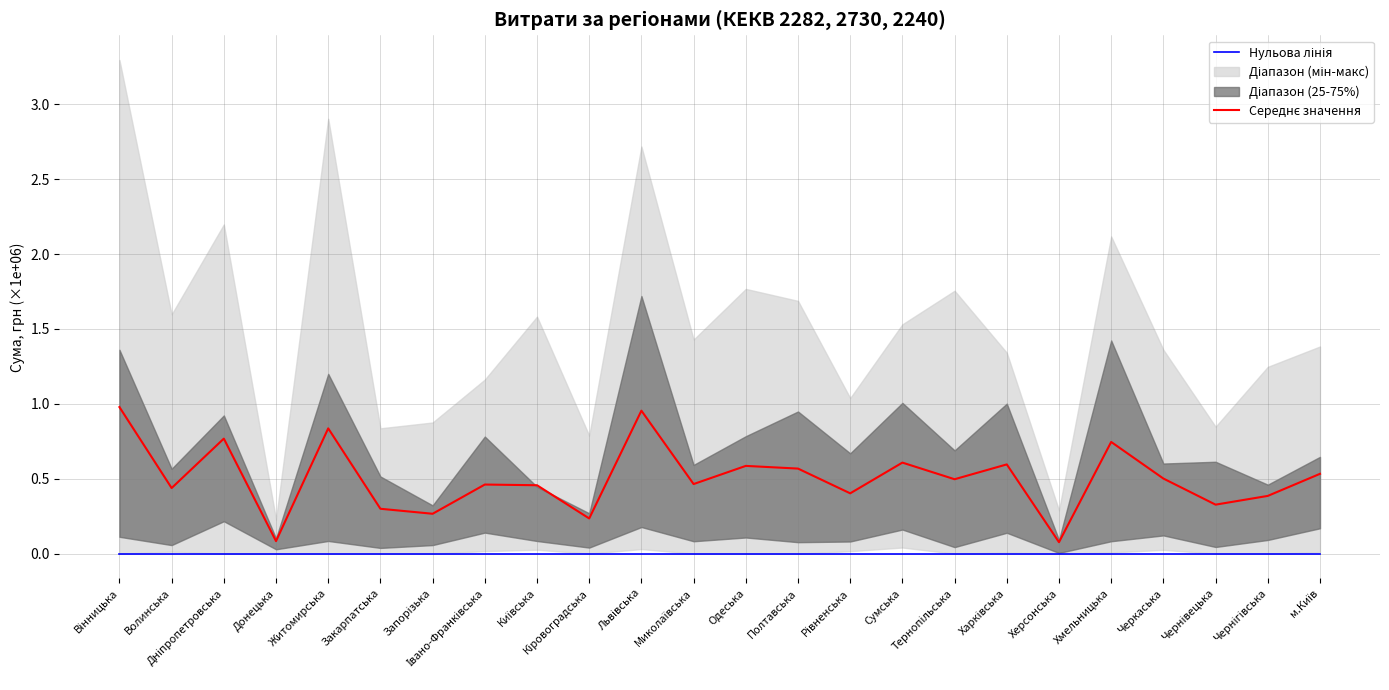

Reading left to right, list all the values displayed in this chart.

Нульова лінія: Вінницька=0.0	Волинська=0.0	Дніпропетровська=0.0	Донецька=0.0	Житомирська=0.0	Закарпатська=0.0	Запорізька=0.0	Івано-Франківська=0.0	Київська=0.0	Кіровоградська=0.0	Львівська=0.0	Миколаївська=0.0	Одеська=0.0	Полтавська=0.0	Рівненська=0.0	Сумська=0.0	Тернопільська=0.0	Харківська=0.0	Херсонська=0.0	Хмельницька=0.0	Черкаська=0.0	Чернівецька=0.0	Чернігівська=0.0	м.Київ=0.0
Середнє значення: Вінницька=1.0	Волинська=0.4	Дніпропетровська=0.8	Донецька=0.1	Житомирська=0.8	Закарпатська=0.3	Запорізька=0.3	Івано-Франківська=0.5	Київська=0.5	Кіровоградська=0.2	Львівська=1.0	Миколаївська=0.5	Одеська=0.6	Полтавська=0.6	Рівненська=0.4	Сумська=0.6	Тернопільська=0.5	Харківська=0.6	Херсонська=0.1	Хмельницька=0.7	Черкаська=0.5	Чернівецька=0.3	Чернігівська=0.4	м.Київ=0.5